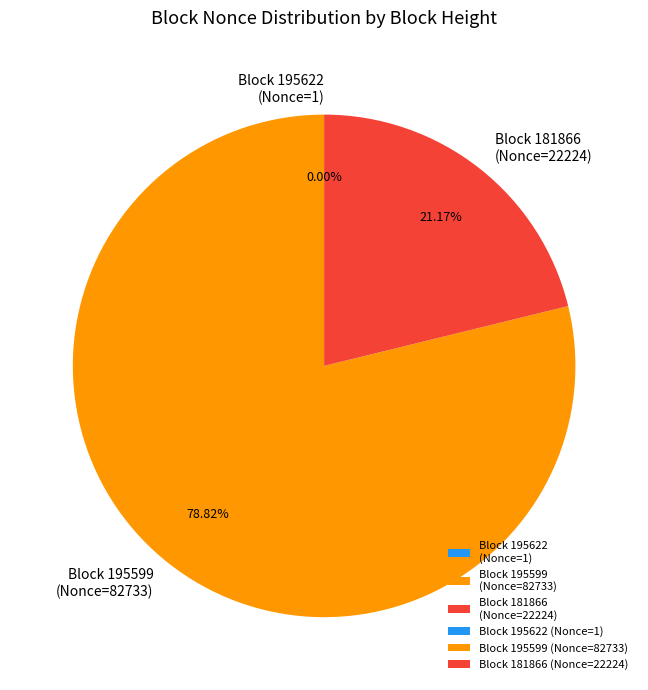

What is the majority slice?

Block 195599 (Nonce=82733)